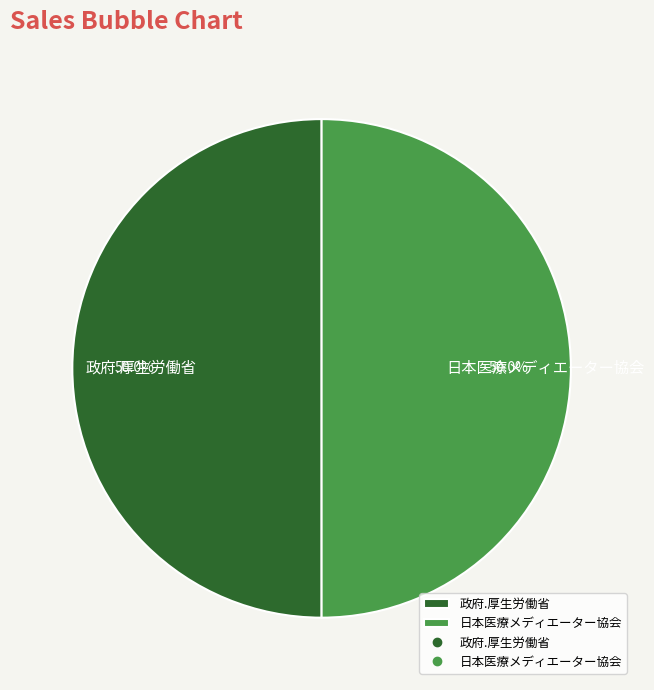

What is the ratio of the value at 政府.厚生労働省 to the value at 日本医療メディエーター協会?

1.0